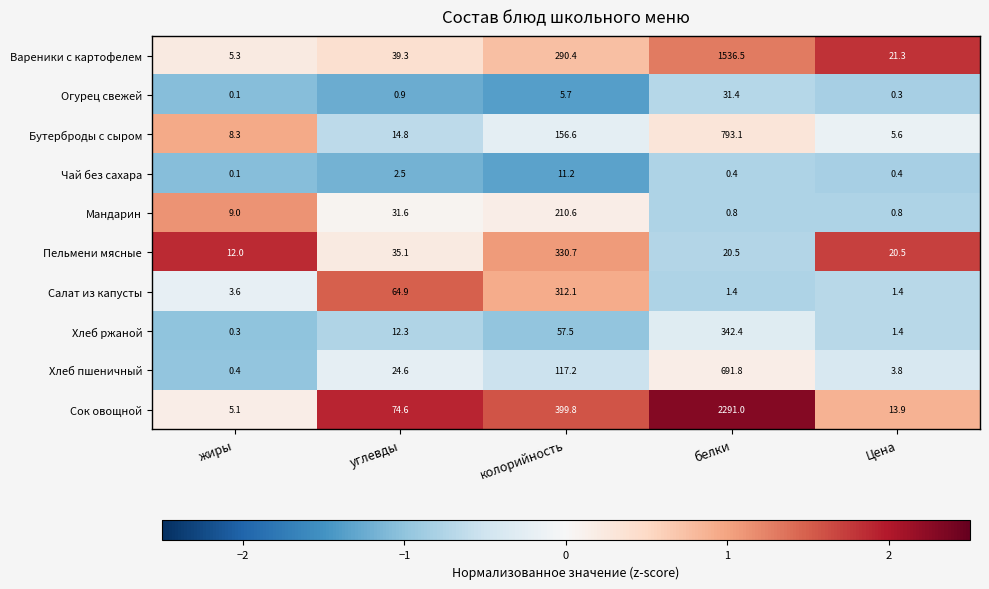

At белки, list the series in order from smallest to largest.

Чай без сахара, Мандарин, Салат из капусты, Пельмени мясные, Огурец свежей, Хлеб ржаной, Хлеб пшеничный, Бутерброды с сыром, Вареники с картофелем, Сок овощной